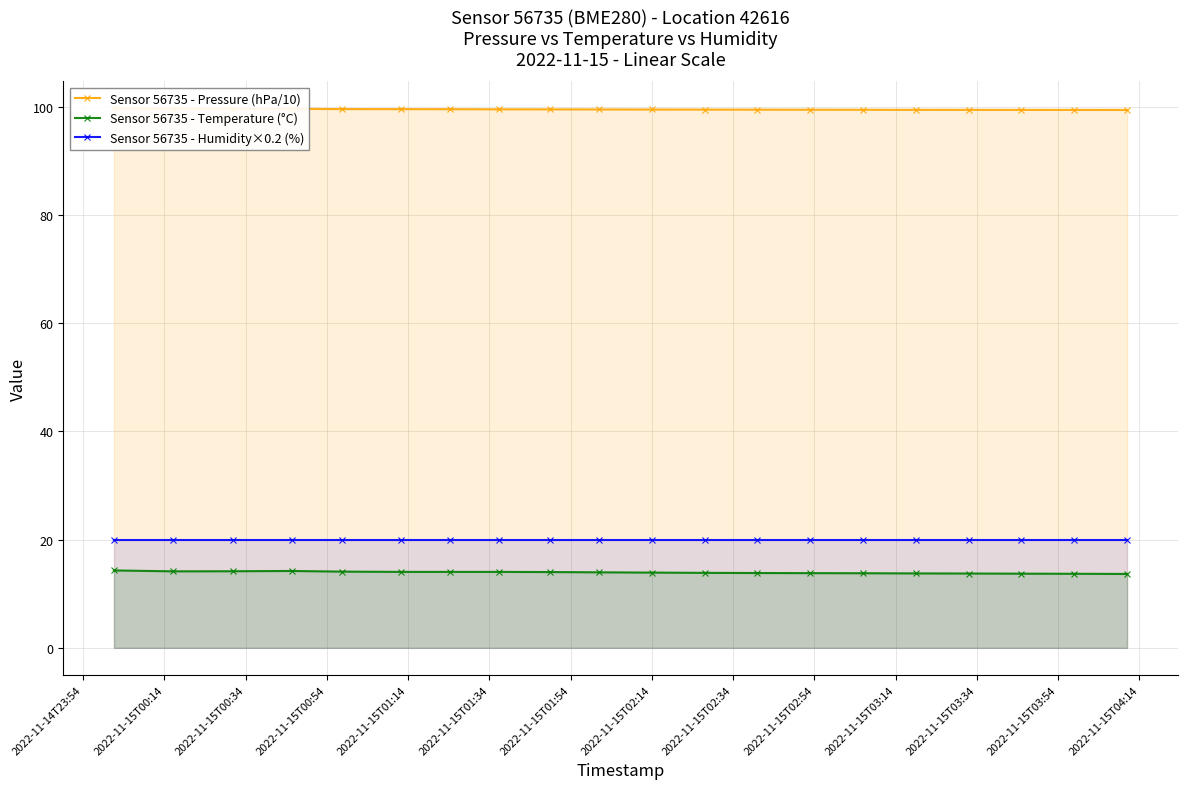

What is the value of the Sensor 56735 - Humidity×0.2 (%) point at the 6th from the left?

20.0